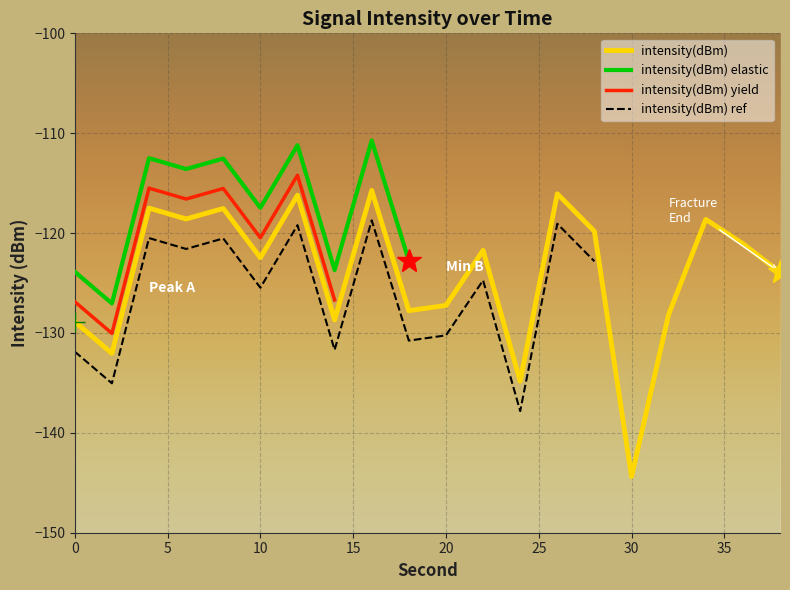

List the labels in order of value, largest first.

16, 26, 12, 4, 8, 6, 34, 28, 36, 22, 10, 38, 20, 18, 32, 14, 0, 2, 24, 30